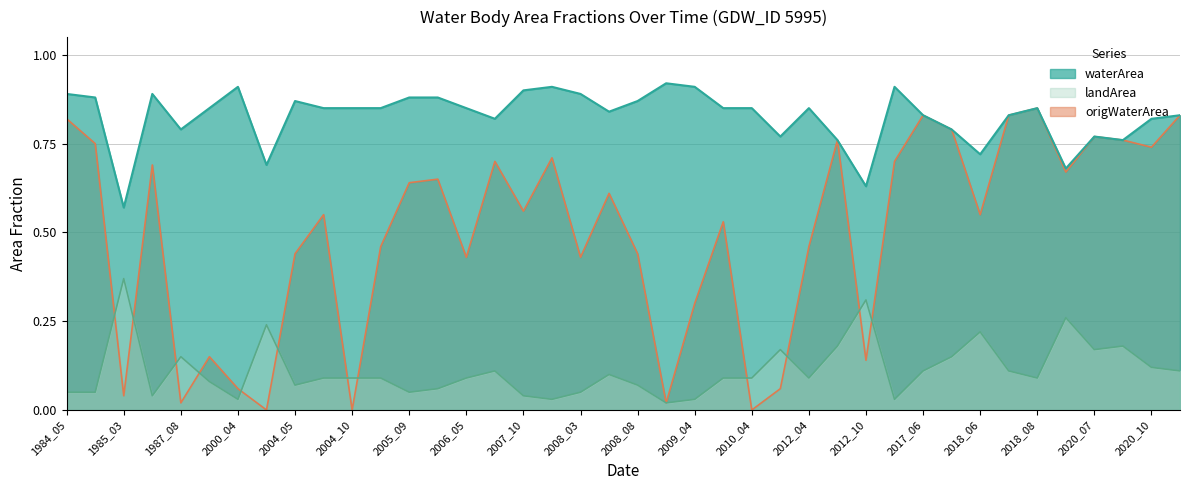

Which series changed the most between 1984_05 and 2008_09?

origWaterArea